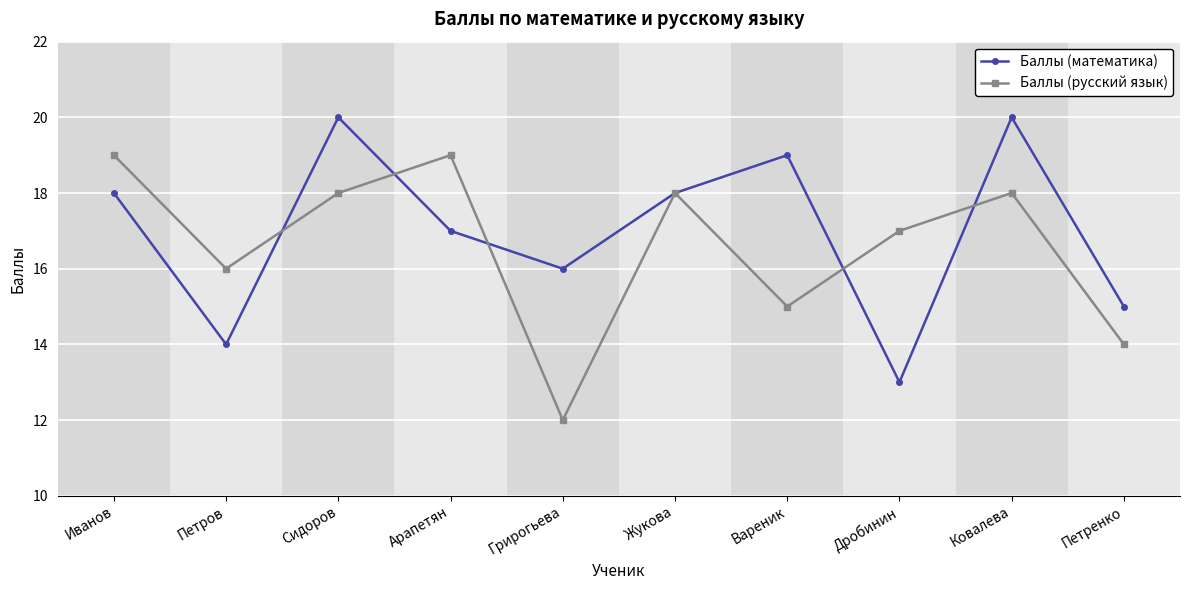

Rank the series by their average value, from highest to lowest.

Баллы (математика), Баллы (русский язык)